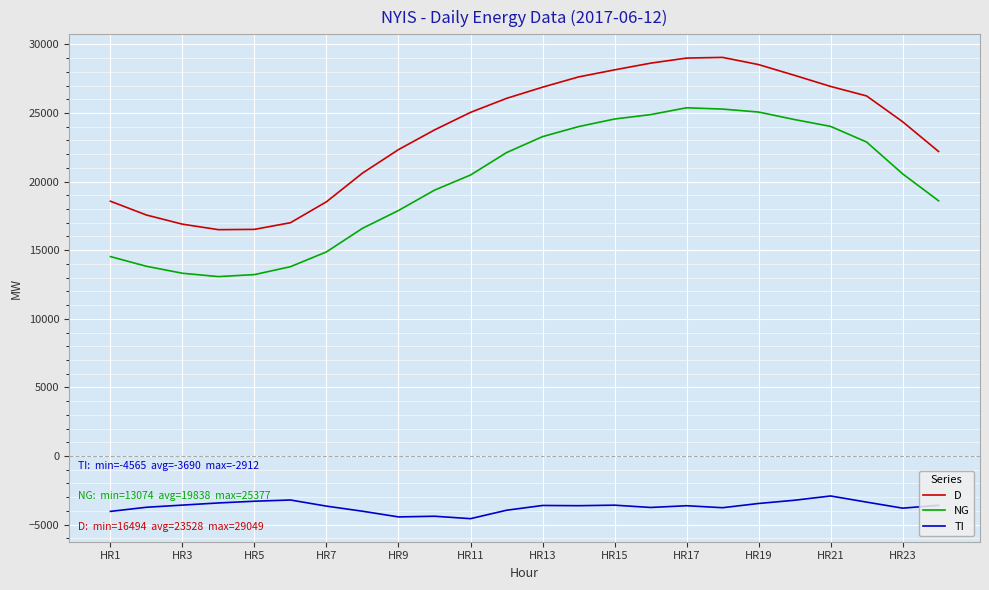

Count the number of categories in the chart.

24